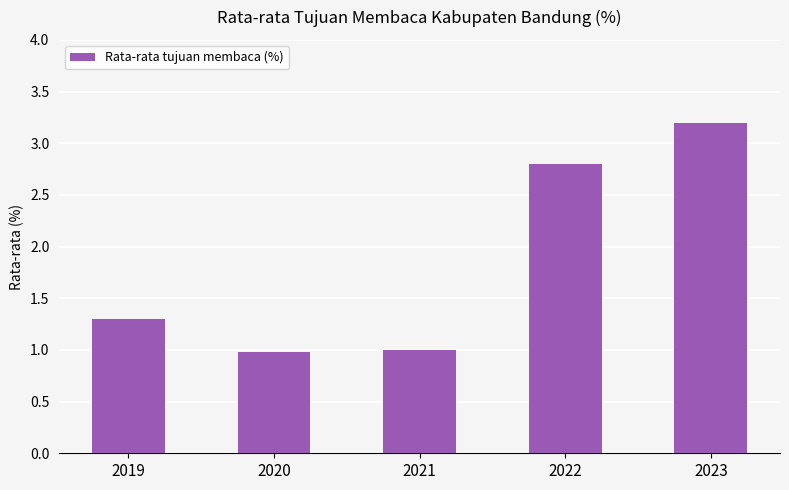

Read the value at 2020.

1.0